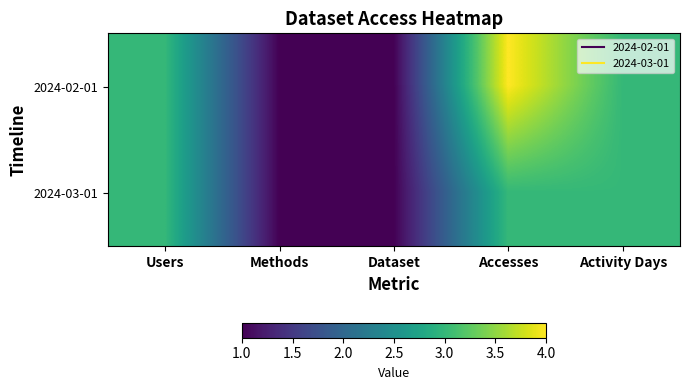

Rank the series by their maximum value, from highest to lowest.

2024-02-01, 2024-03-01